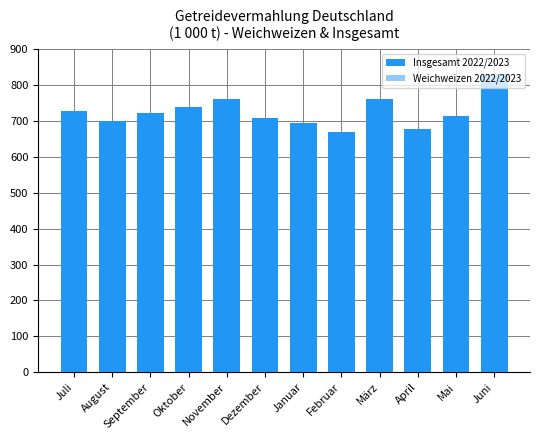

Which series has the widest spread of values?

Insgesamt 2022/2023